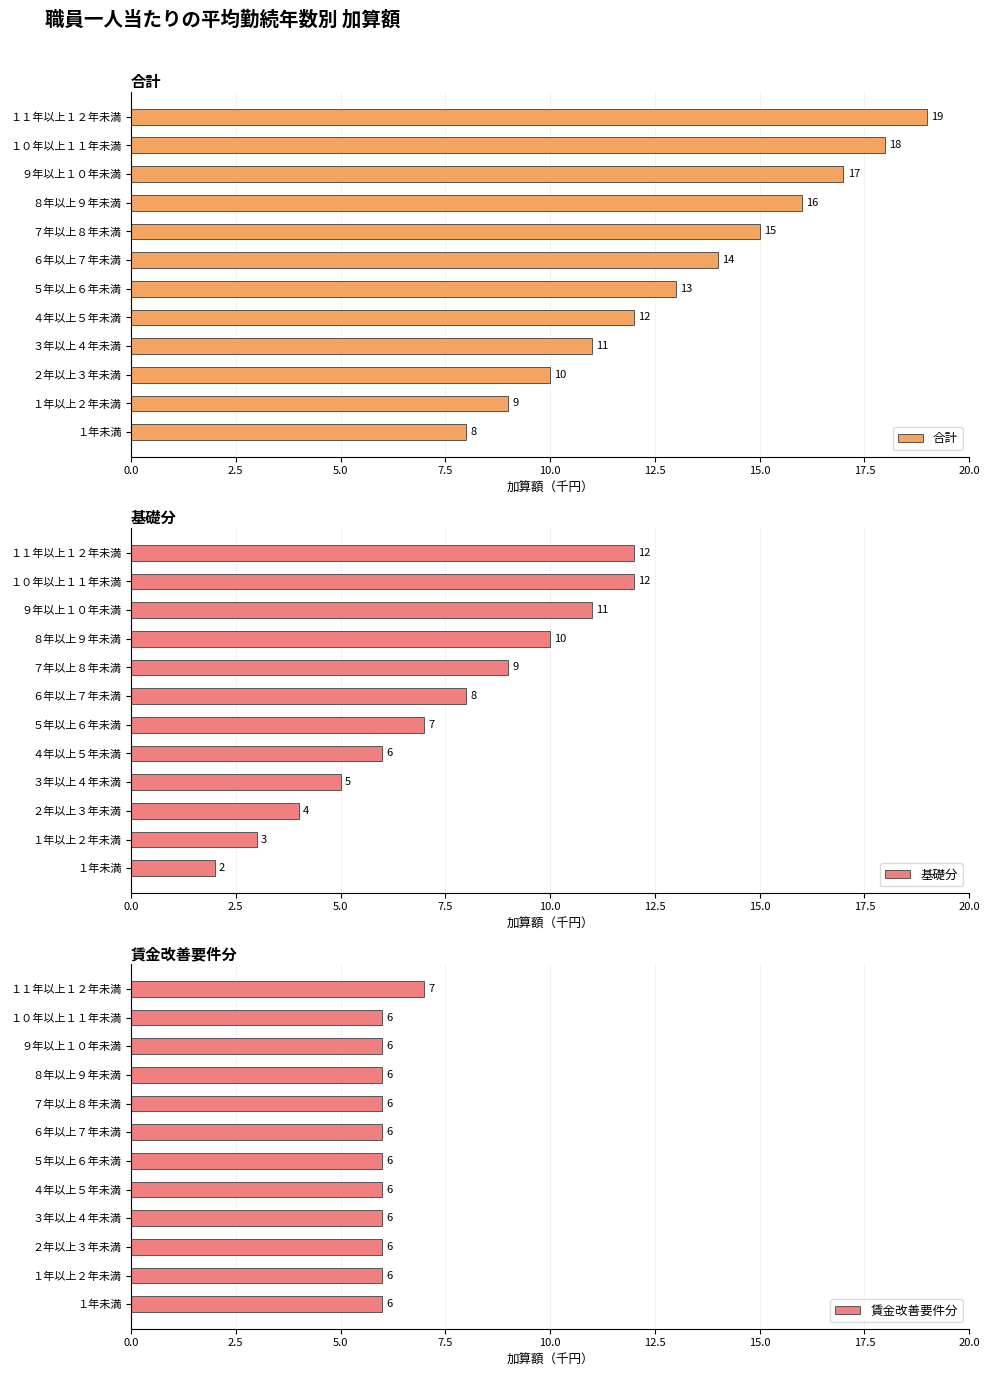

List the labels in order of 合計 value, smallest first.

１年未満, １年以上２年未満, ２年以上３年未満, ３年以上４年未満, ４年以上５年未満, ５年以上６年未満, ６年以上７年未満, ７年以上８年未満, ８年以上９年未満, ９年以上１０年未満, １０年以上１１年未満, １１年以上１２年未満